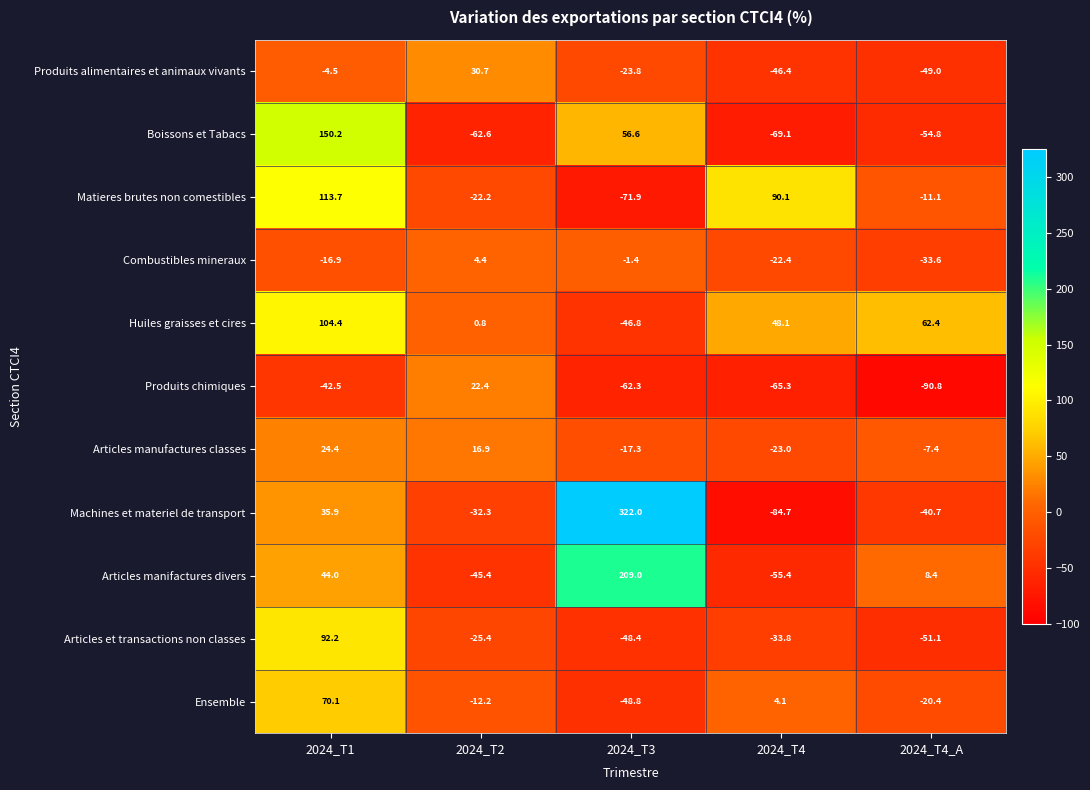

The Produits chimiques series shows -65.3 at 2024_T4. True or false?

True